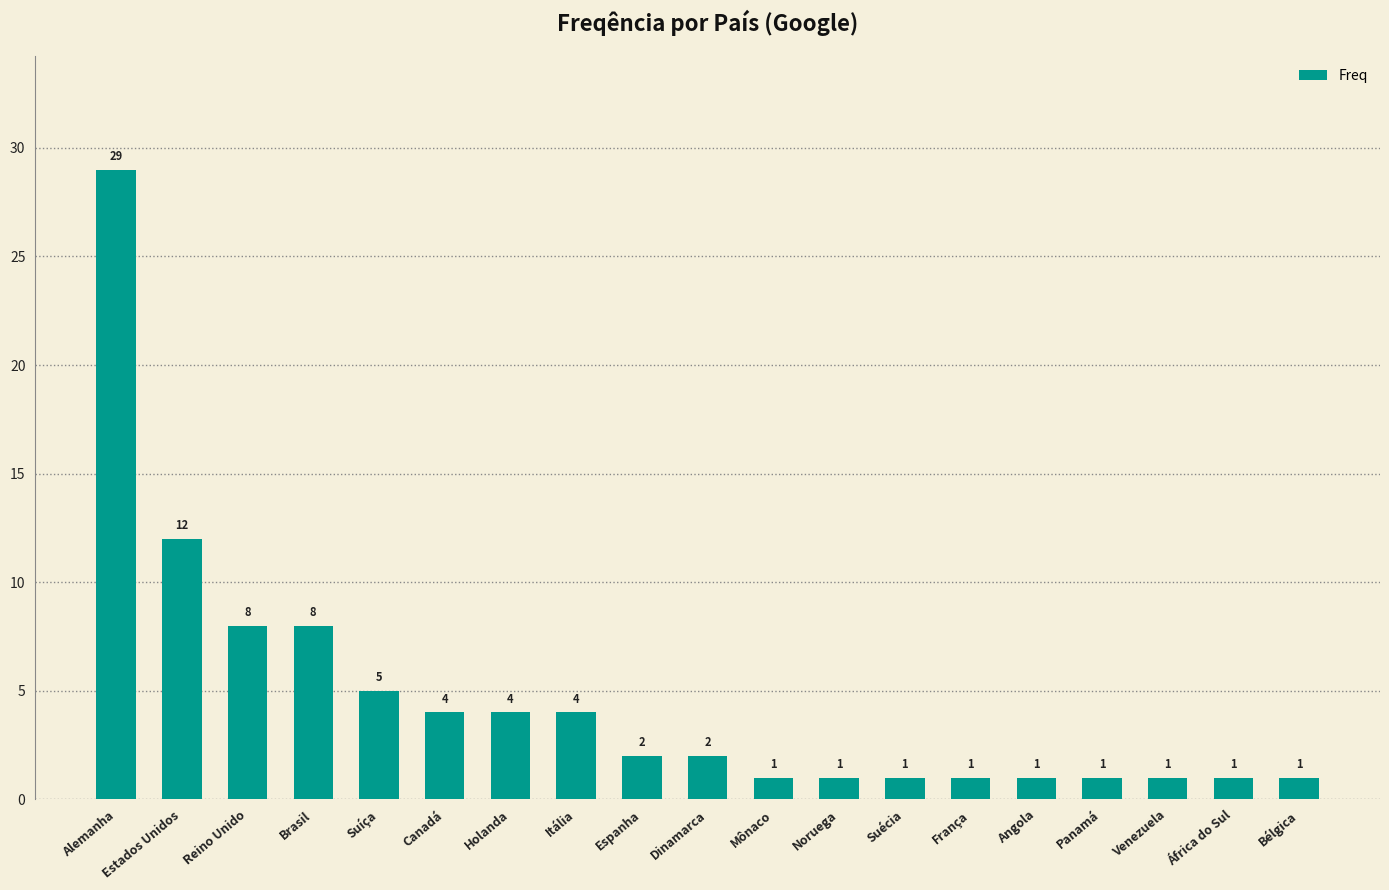

How many series are shown in this chart?

1